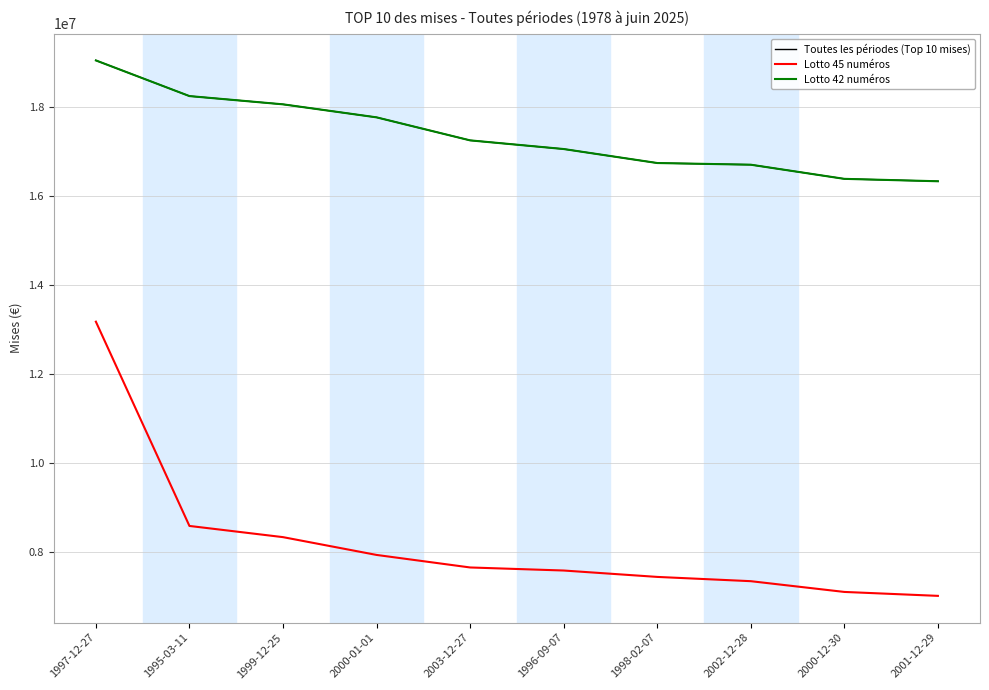

True or false: Lotto 42 numéros and Toutes les périodes (Top 10 mises) cross at least once.

False